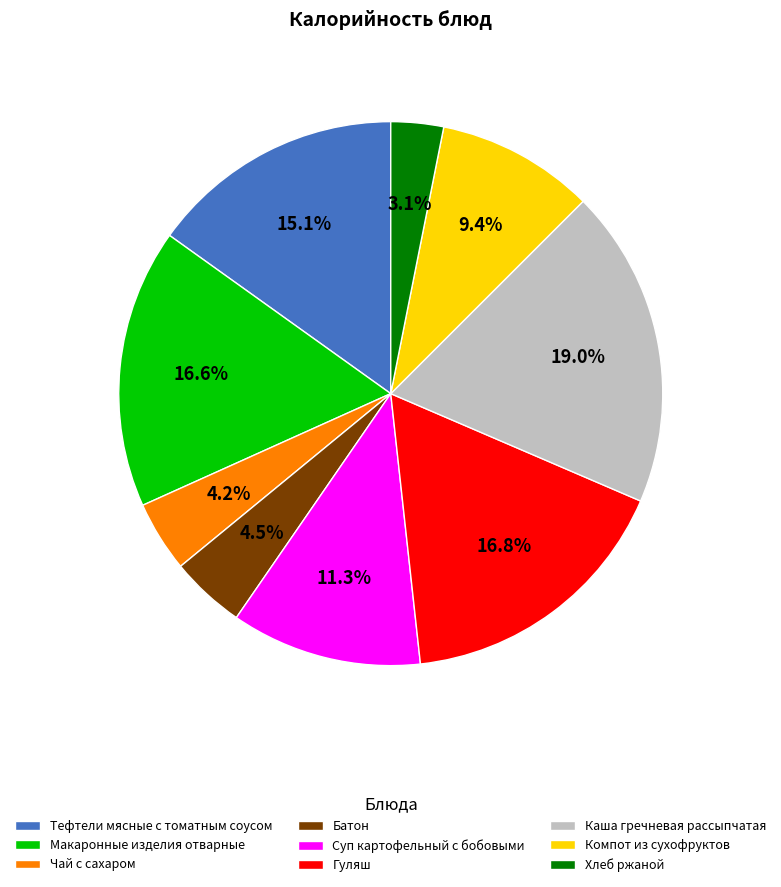

Count the number of slices in the pie.

9